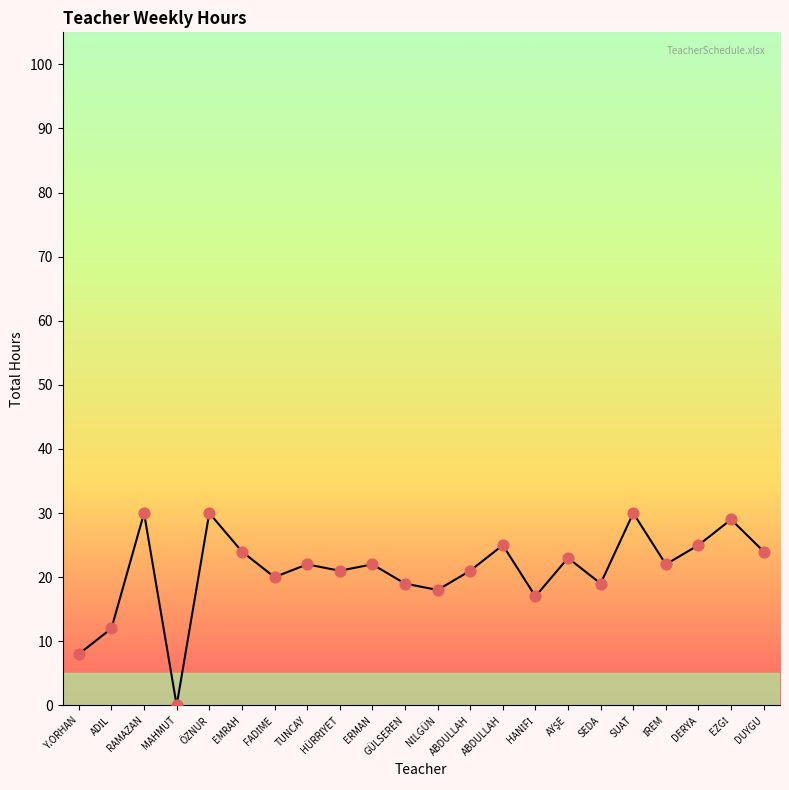

Does the chart have visible grid lines?

No